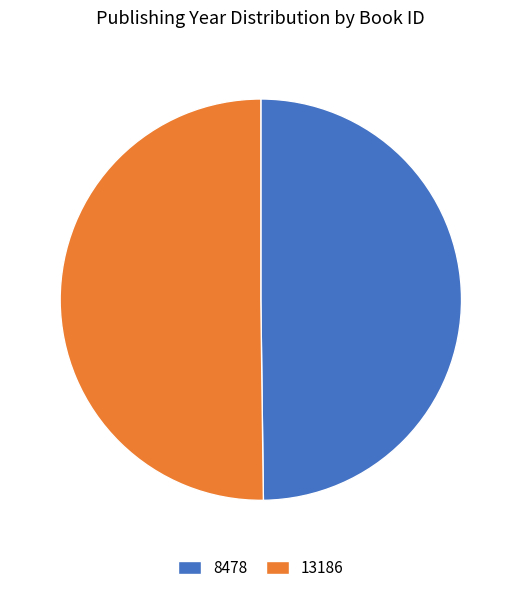

Is it true that 8478 is 56% of the pie?

False